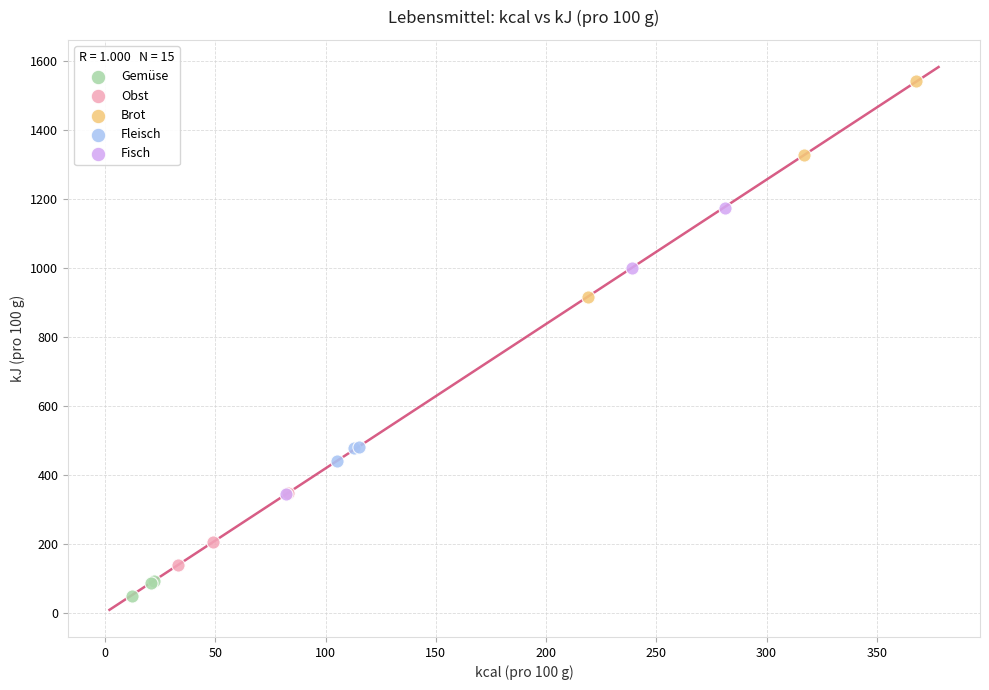

Which series has the largest Y range (max minus min)?

Fisch